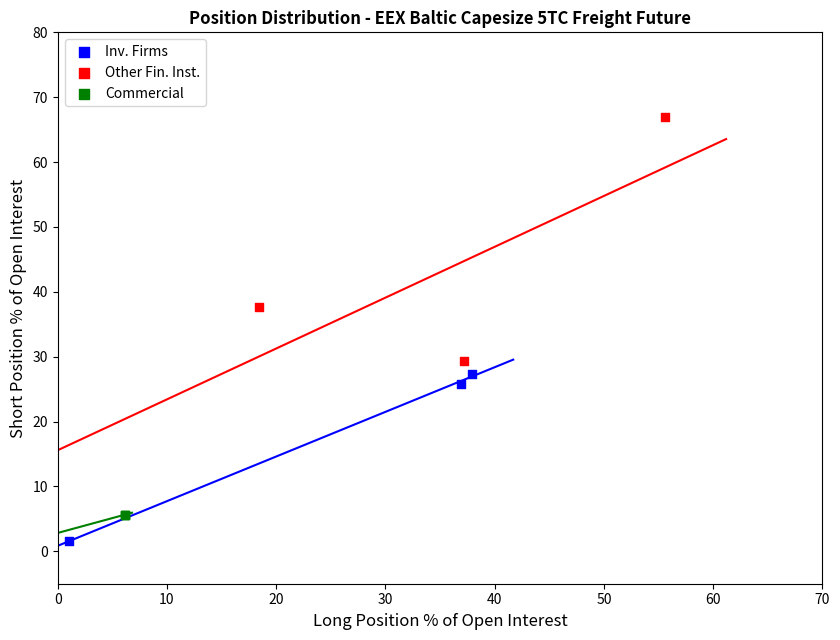

Which series contains the lowest Y value?

Inv. Firms